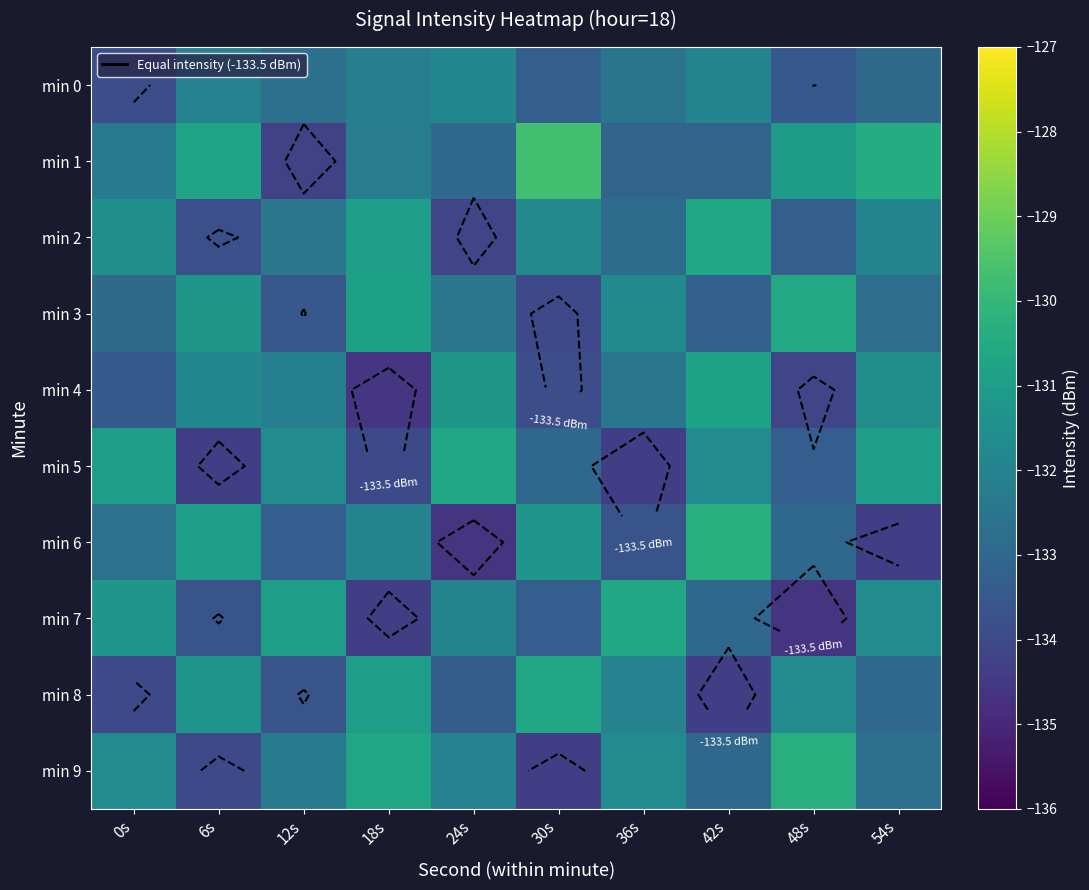

At how many categories does at least one series exceed -130?

1